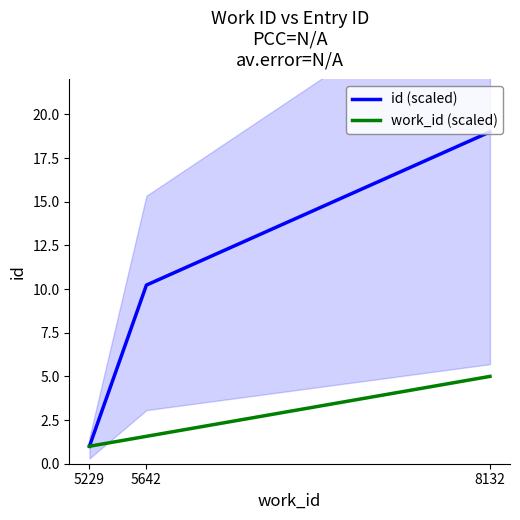

What is the value of the work_id (scaled) point at the 2nd from the left?

1.6